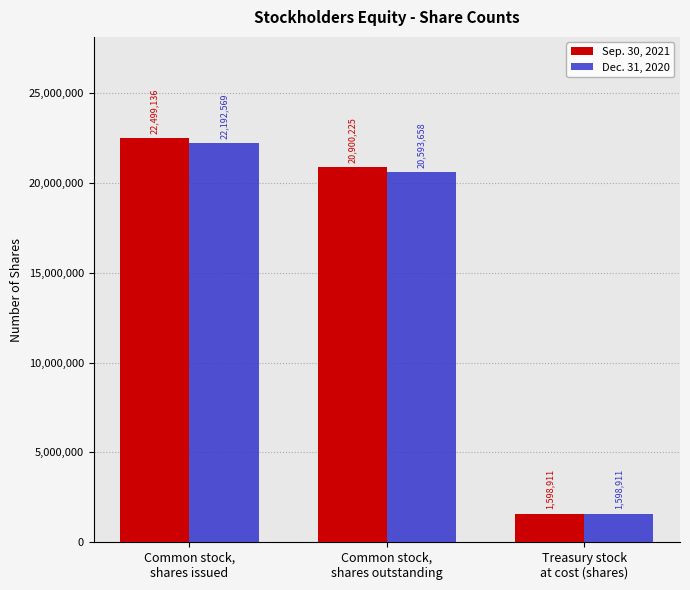

Is it true that Sep. 30, 2021 equals 27471458 at Common stock,
shares outstanding?

False